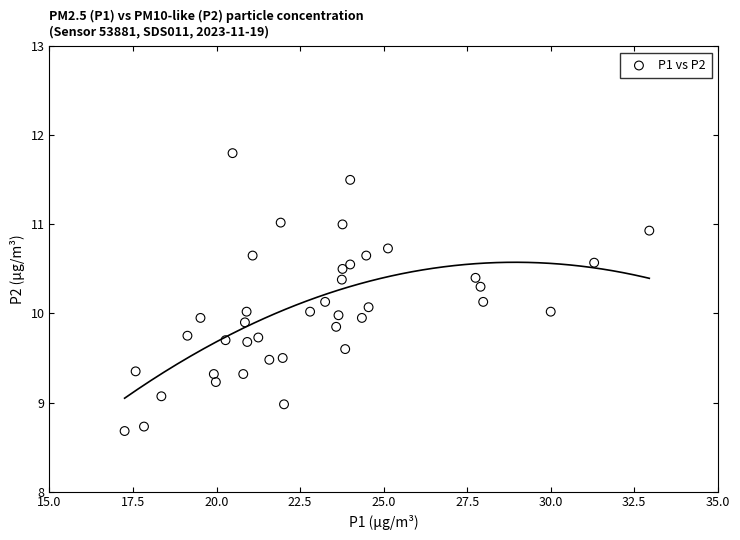

What is the range of X values (max minus min)?

15.7